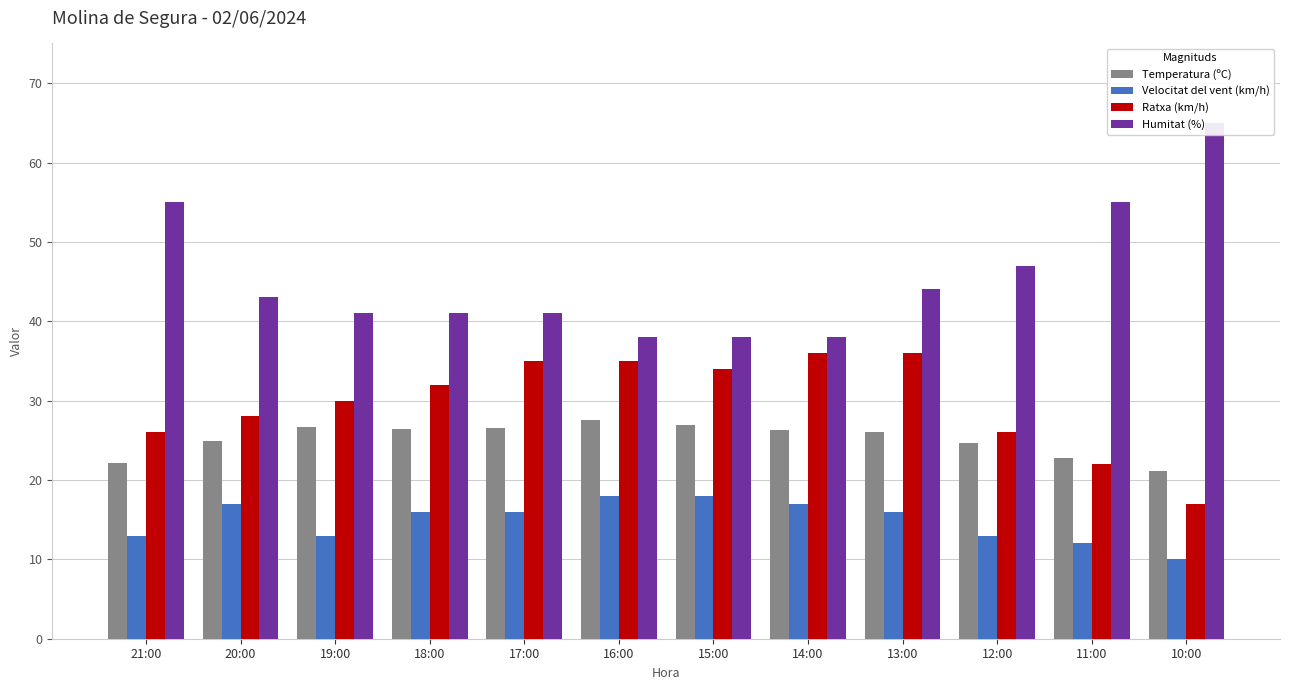

The Humitat (%) series shows 47.0 at 12:00. True or false?

True